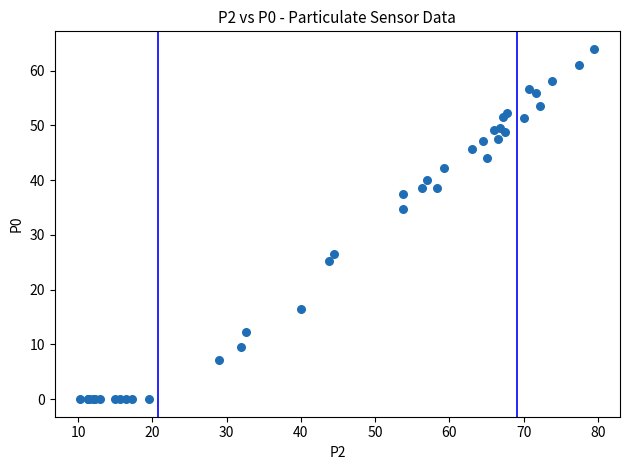

What Y value in the scatter plot is closest to 32?

34.8